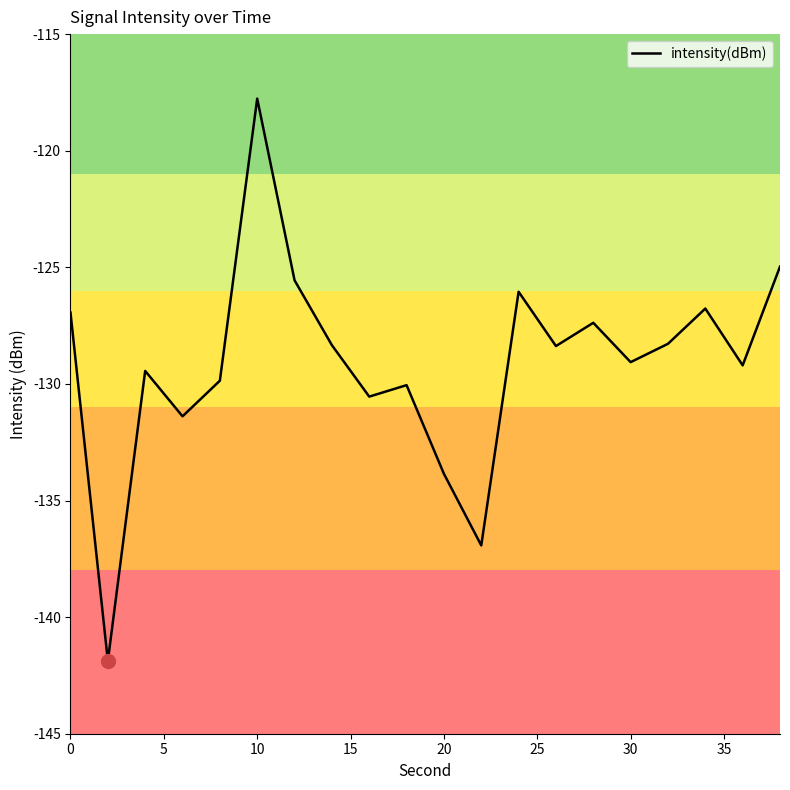

What is the average value?

-129.1